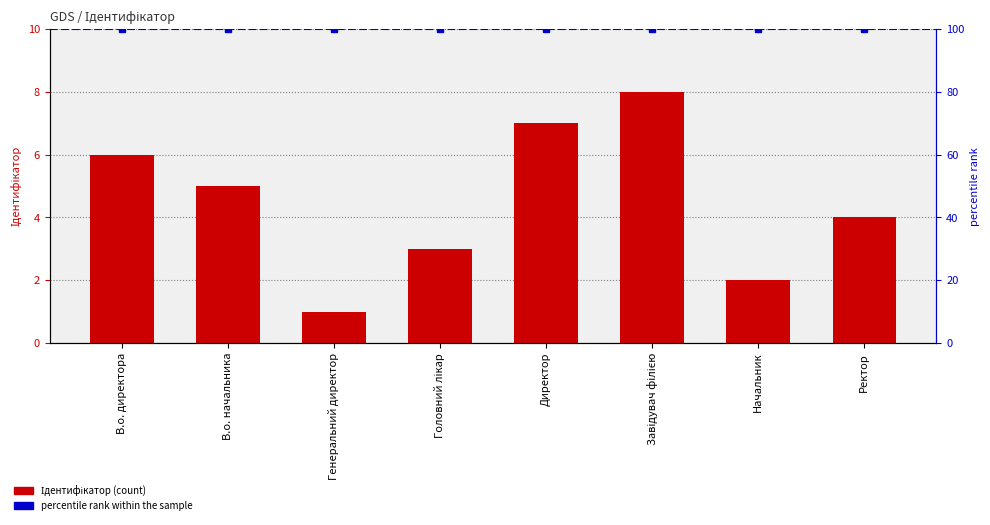

What is the sum of the values at Директор and Начальник?

9